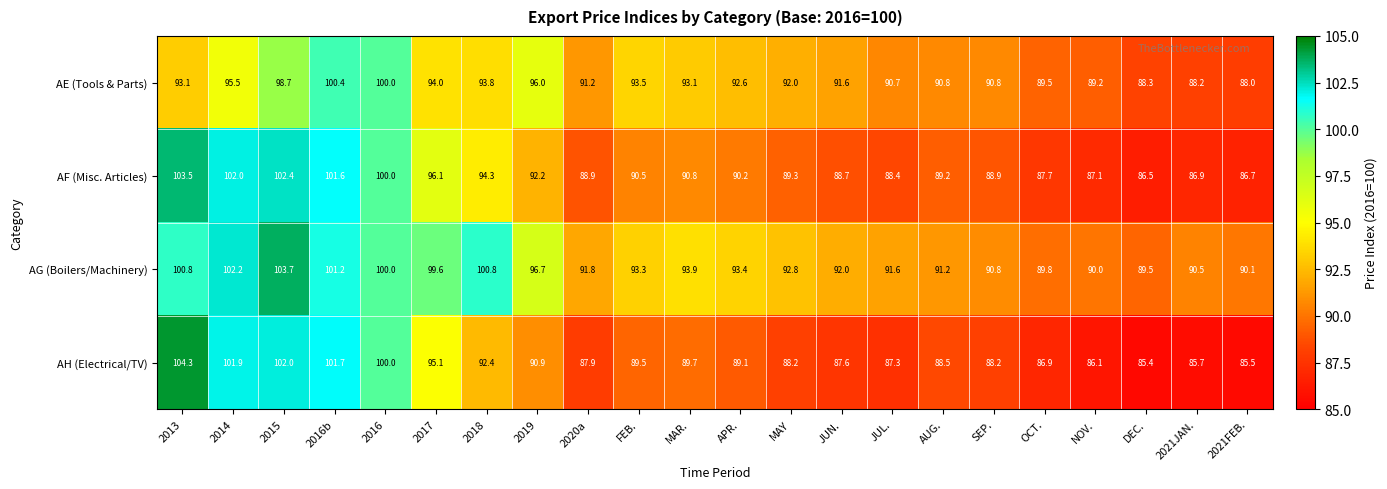

The AG (Boilers/Machinery) series shows 61.7 at AUG.. True or false?

False